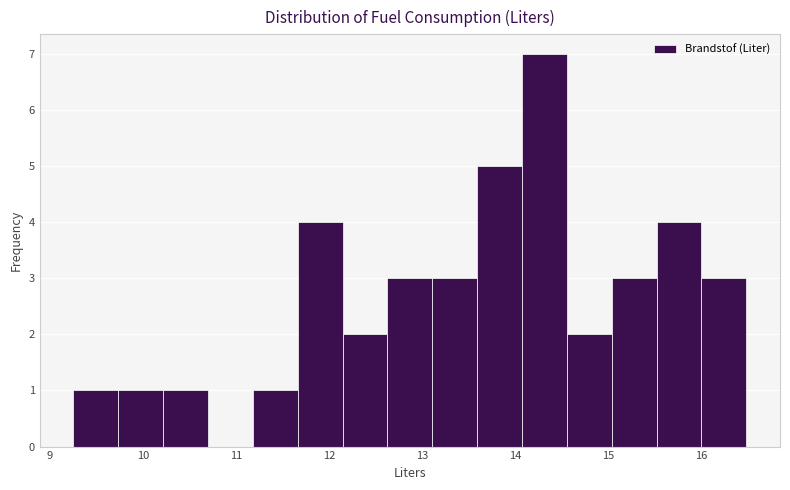

What is the height of the bar covering 16.0 to 16.5 on the x-axis? Neither the bar edges nor the heights are printed on the chart, so give them approximately, as read against the axes.

3